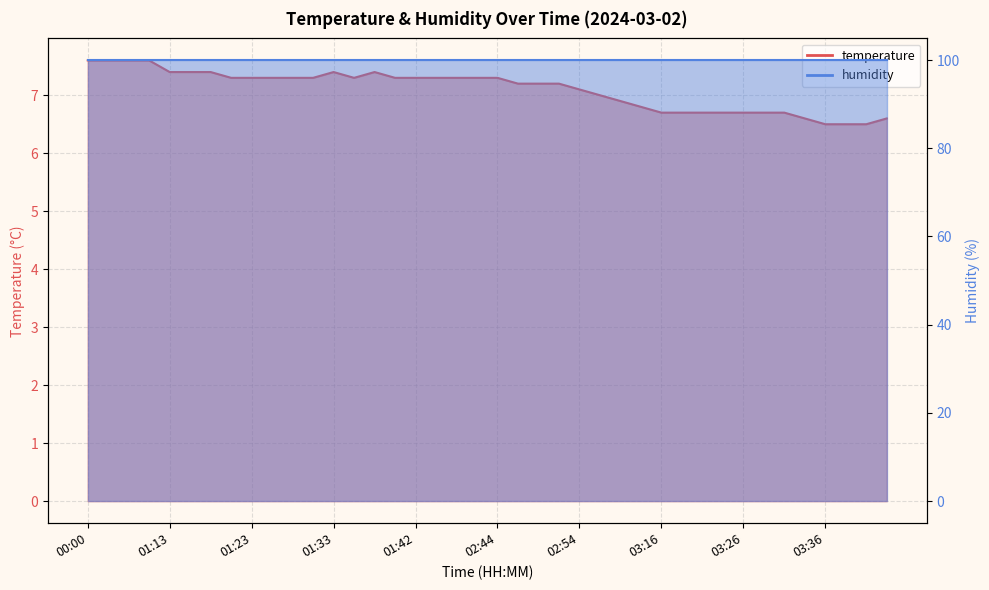

What is the minimum value shown in the chart?

6.5